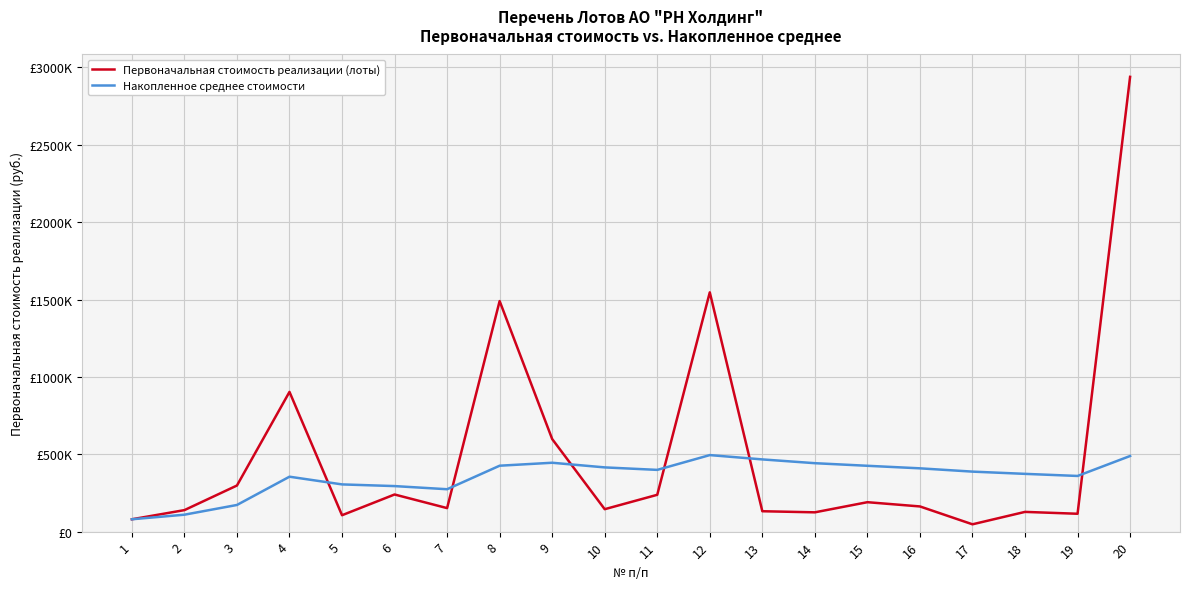

Rank the series by their maximum value, from highest to lowest.

Первоначальная стоимость реализации (лоты), Накопленное среднее стоимости